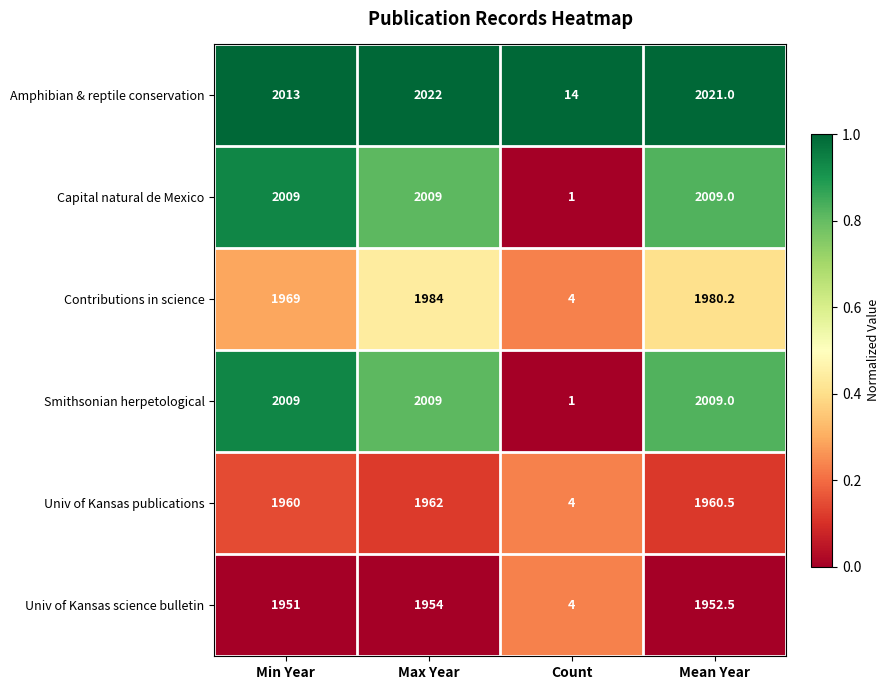

Which label corresponds to the largest value in the chart?

Max Year